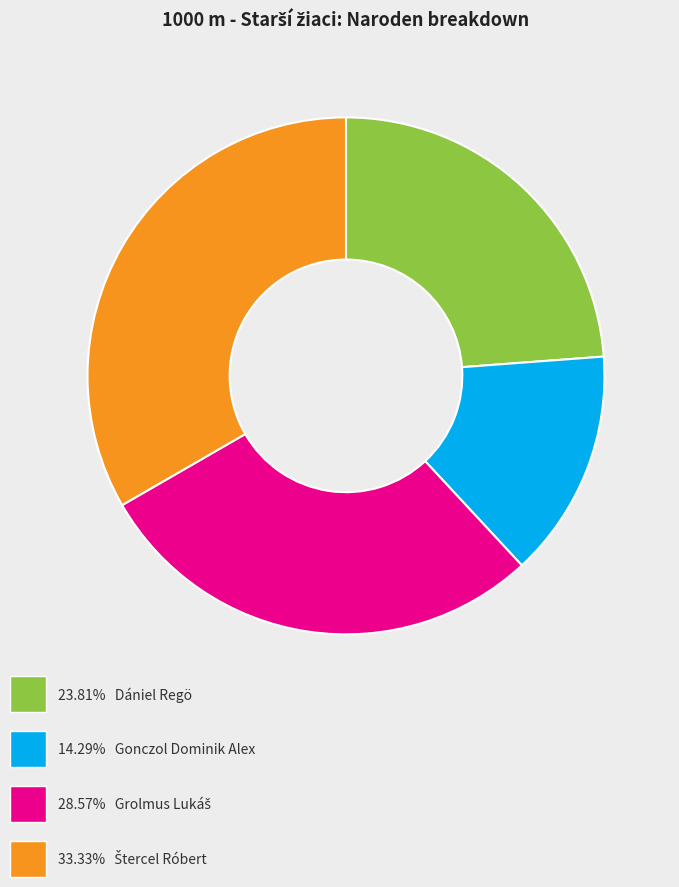

Is there any slice that represents more than half of the pie?

No